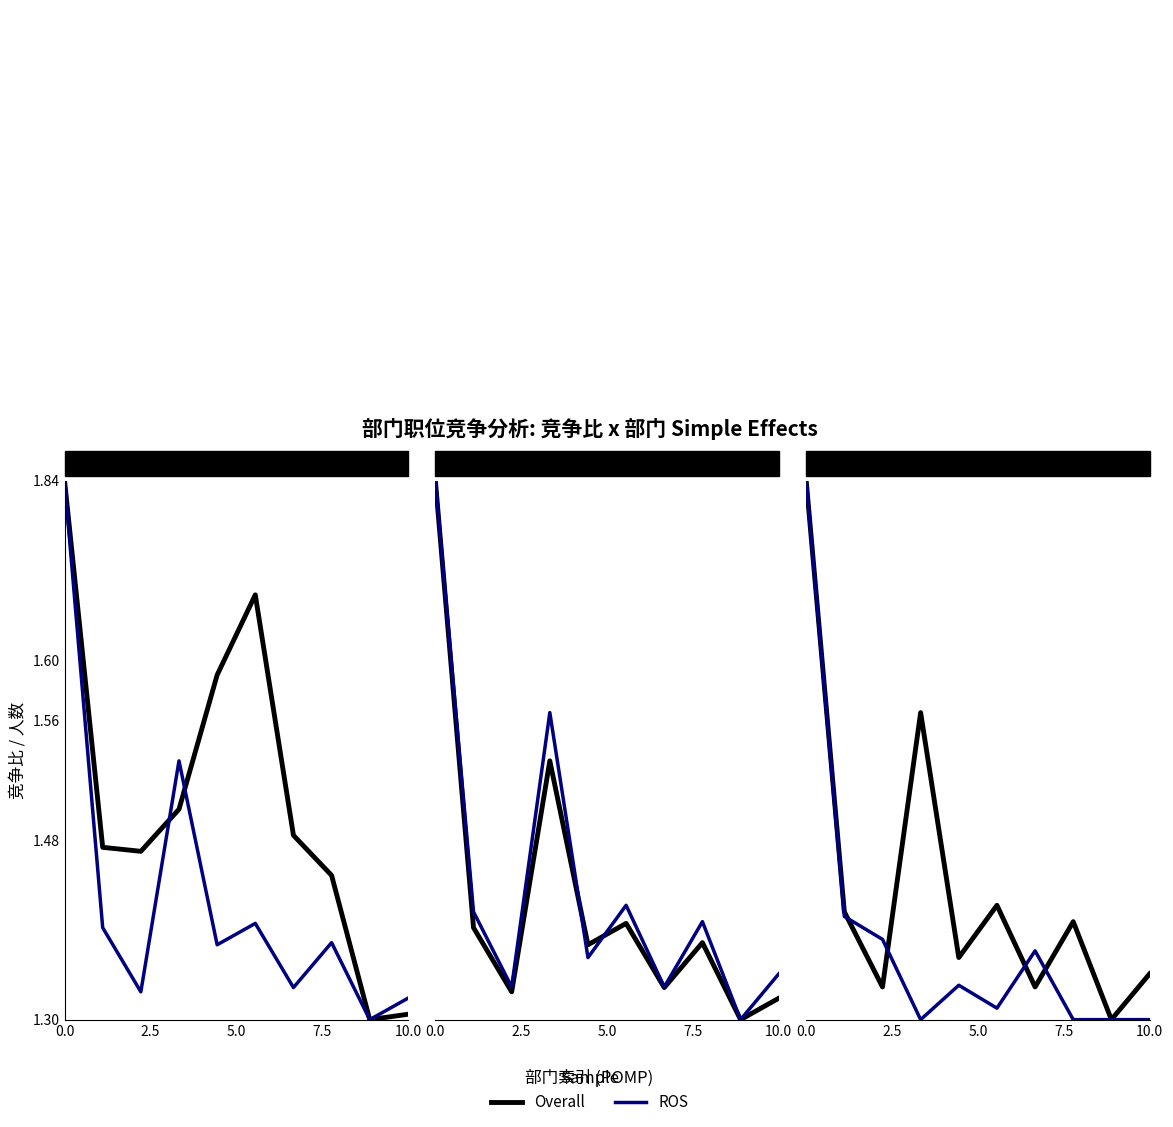

Does the chart display data point markers on the line(s)?

No